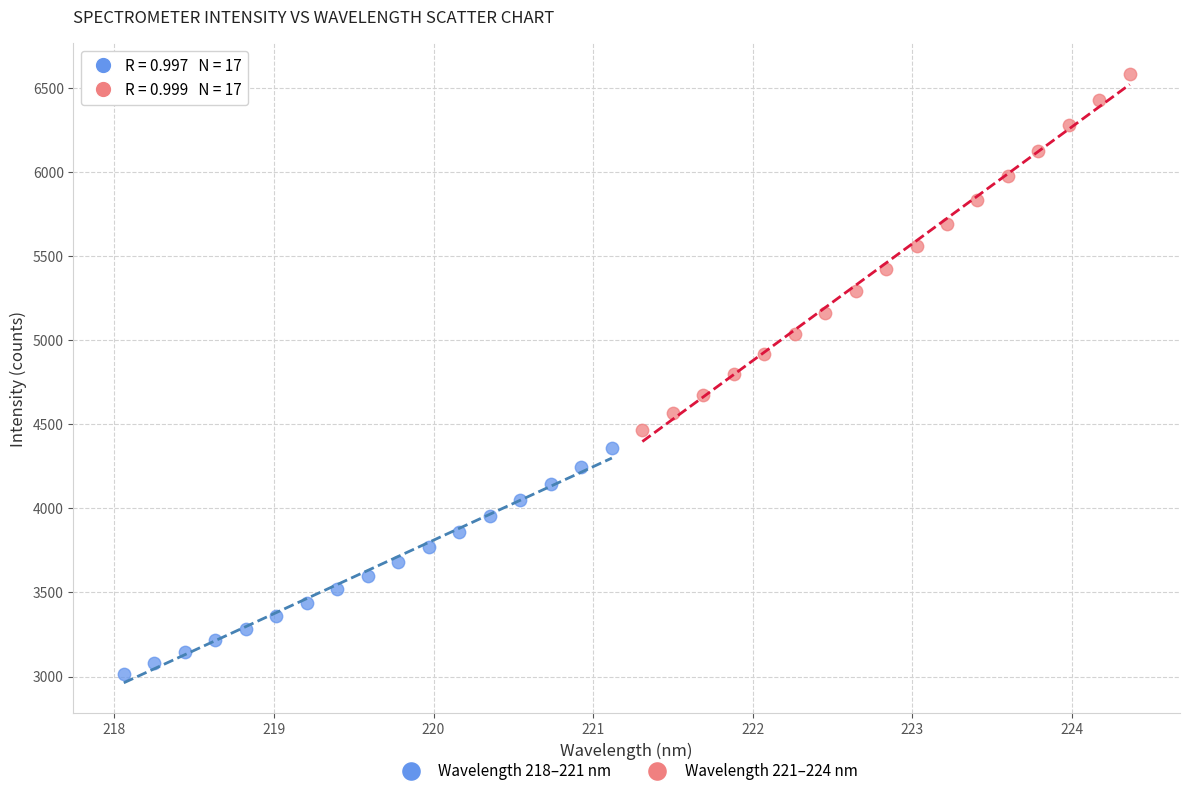

Which series reaches the minimum Y coordinate?

Wavelength 218–221 nm